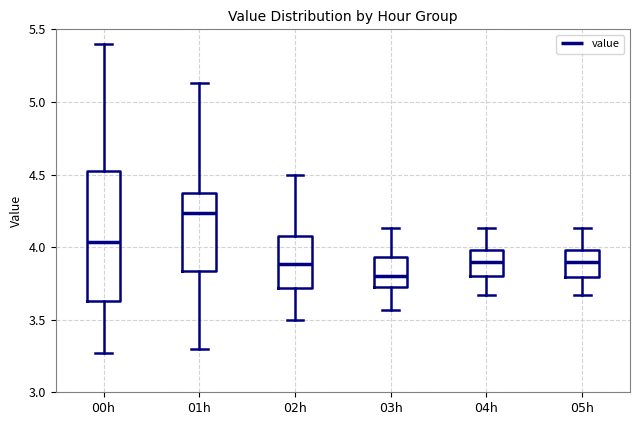

Which box is the tallest, from its lower edge to its upper edge?

00h